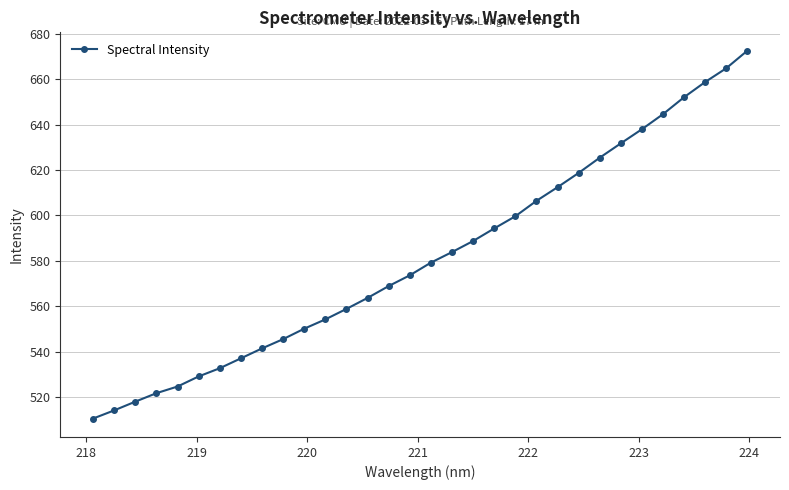

How many values are below 579?

16